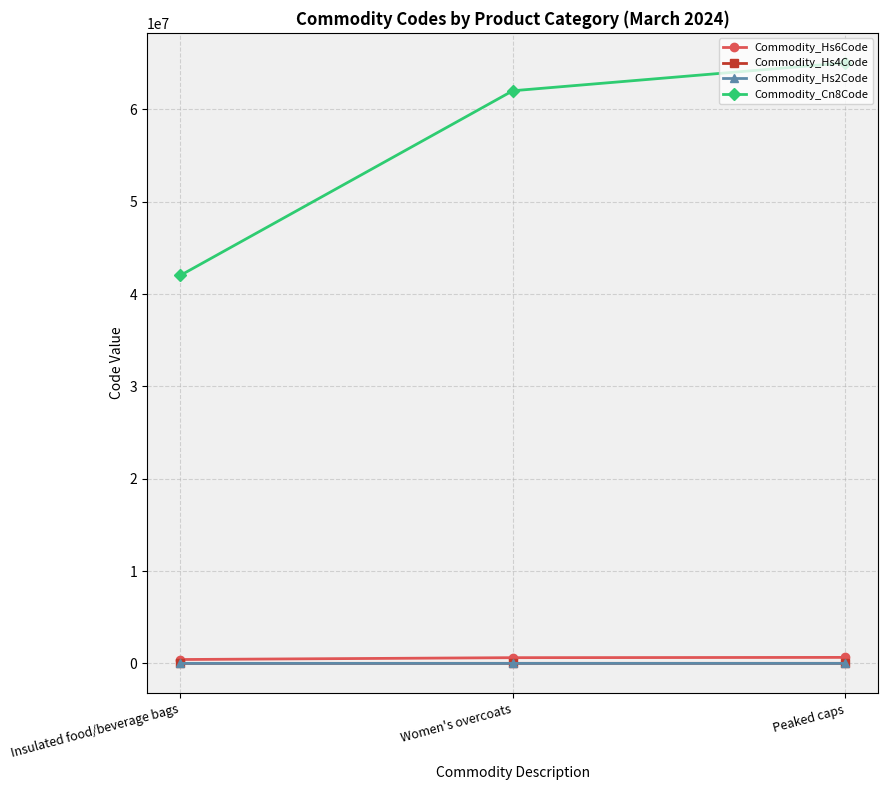

Does the chart have visible grid lines?

Yes